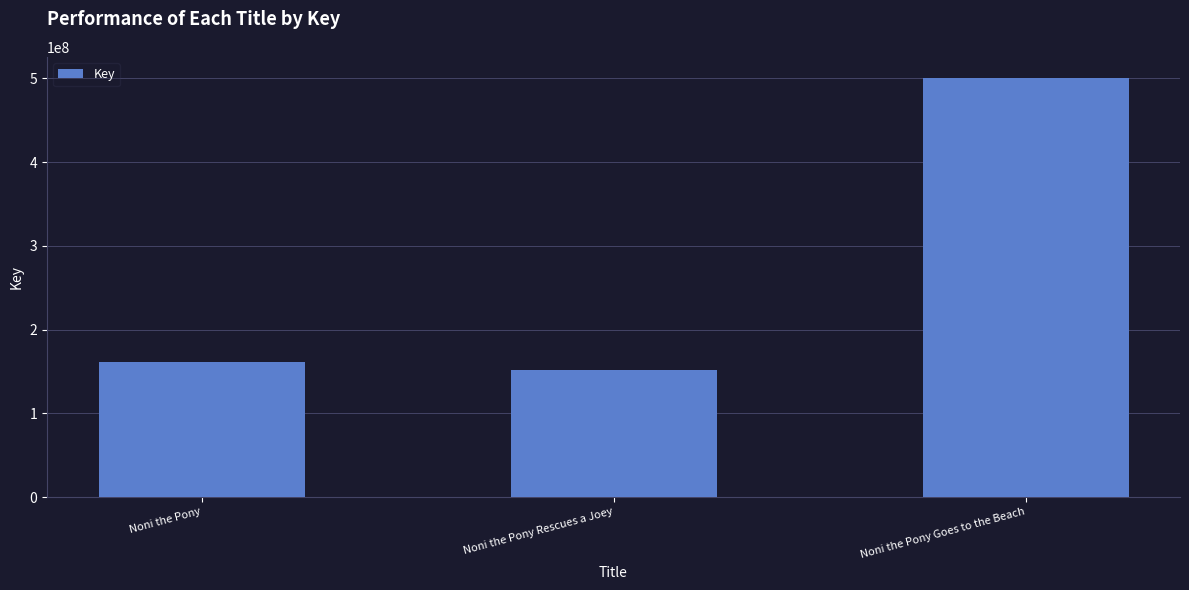

Reading left to right, list all the values displayed in this chart.

Noni the Pony=161549512	Noni the Pony Rescues a Joey=152190711	Noni the Pony Goes to the Beach=500747199